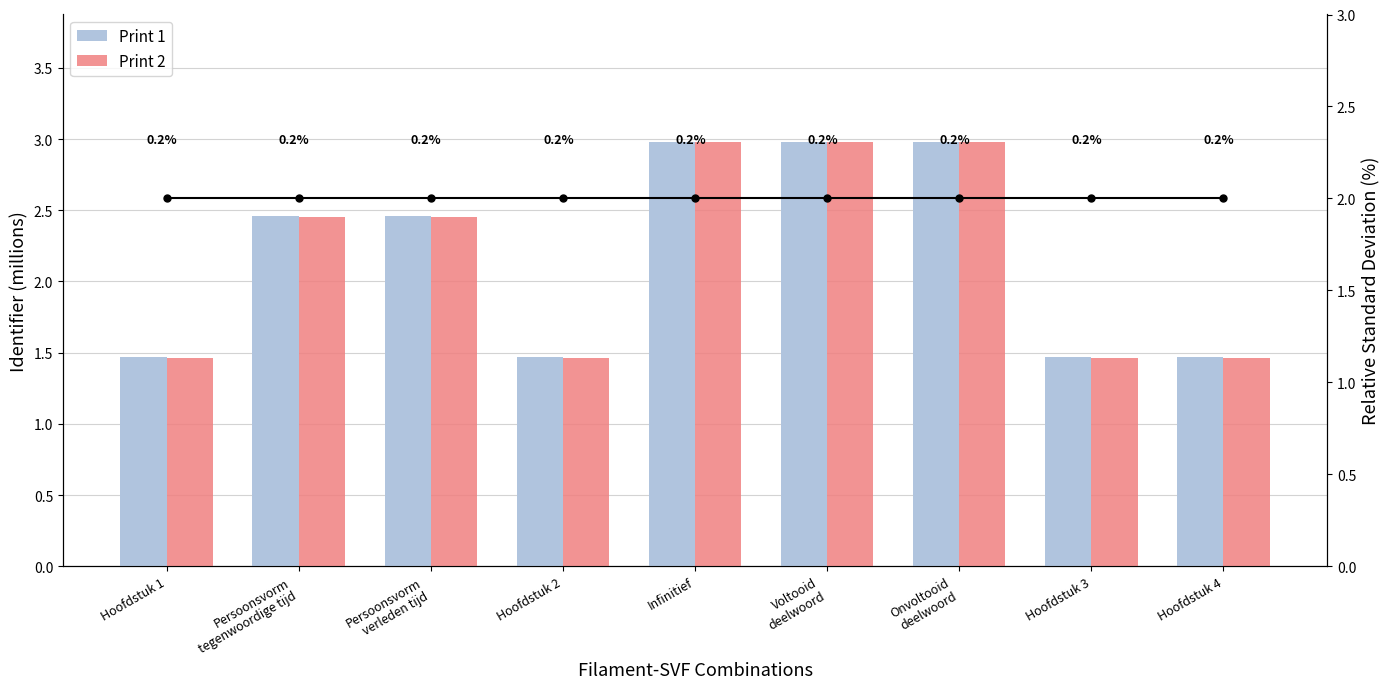

At which label does Print 2 reach its minimum?

Hoofdstuk 1